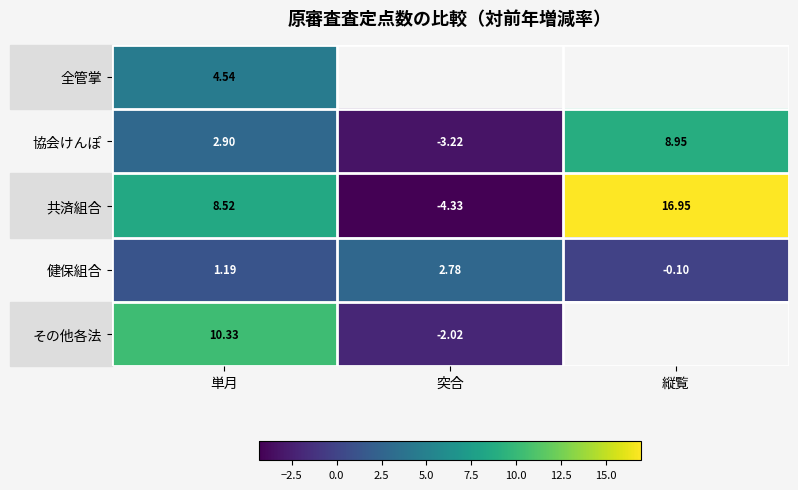

How many categories are shown in the chart?

3